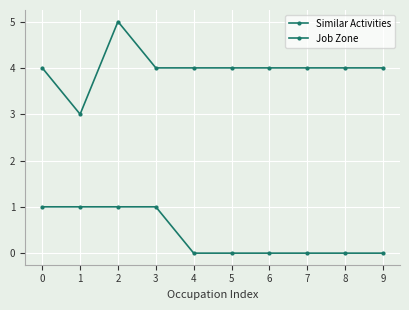

Reading left to right, list all the values displayed in this chart.

Similar Activities: 1	1	1	1	0	0	0	0	0	0
Job Zone: 4	3	5	4	4	4	4	4	4	4